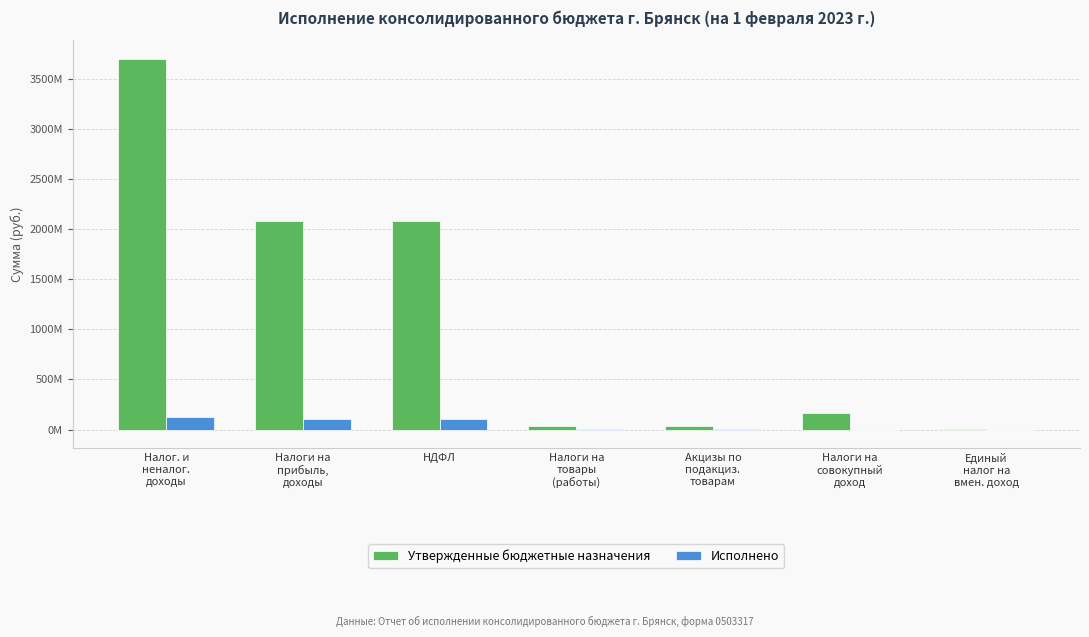

List the labels in order of Исполнено value, largest first.

Налог. и
неналог.
доходы, Налоги на
прибыль,
доходы, НДФЛ, Налоги на
товары
(работы), Акцизы по
подакциз.
товарам, Налоги на
совокупный
доход, Единый
налог на
вмен. доход